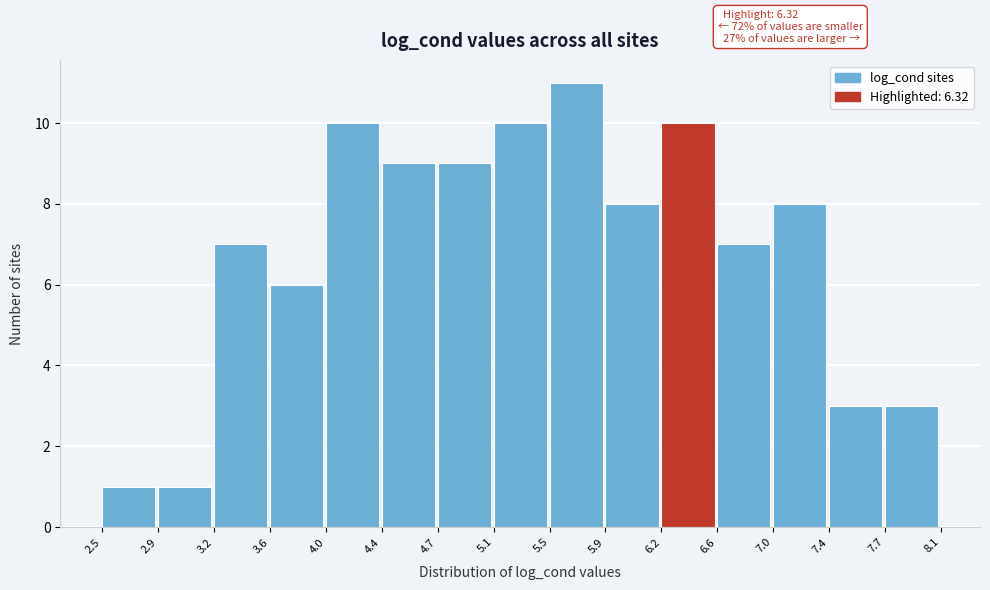

Which range on the x-axis has the tallest bar?

5.5 to 5.9